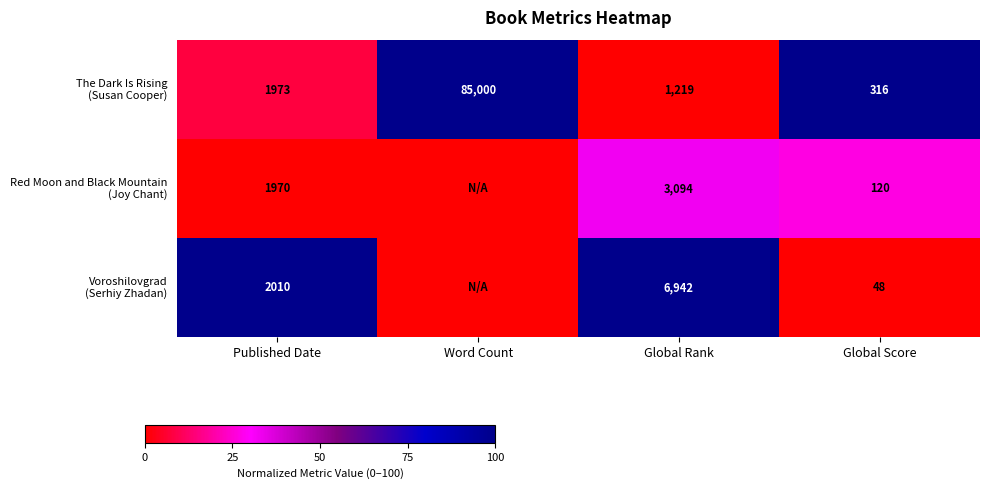

What is the difference between the highest and lowest values at Global Score?

268